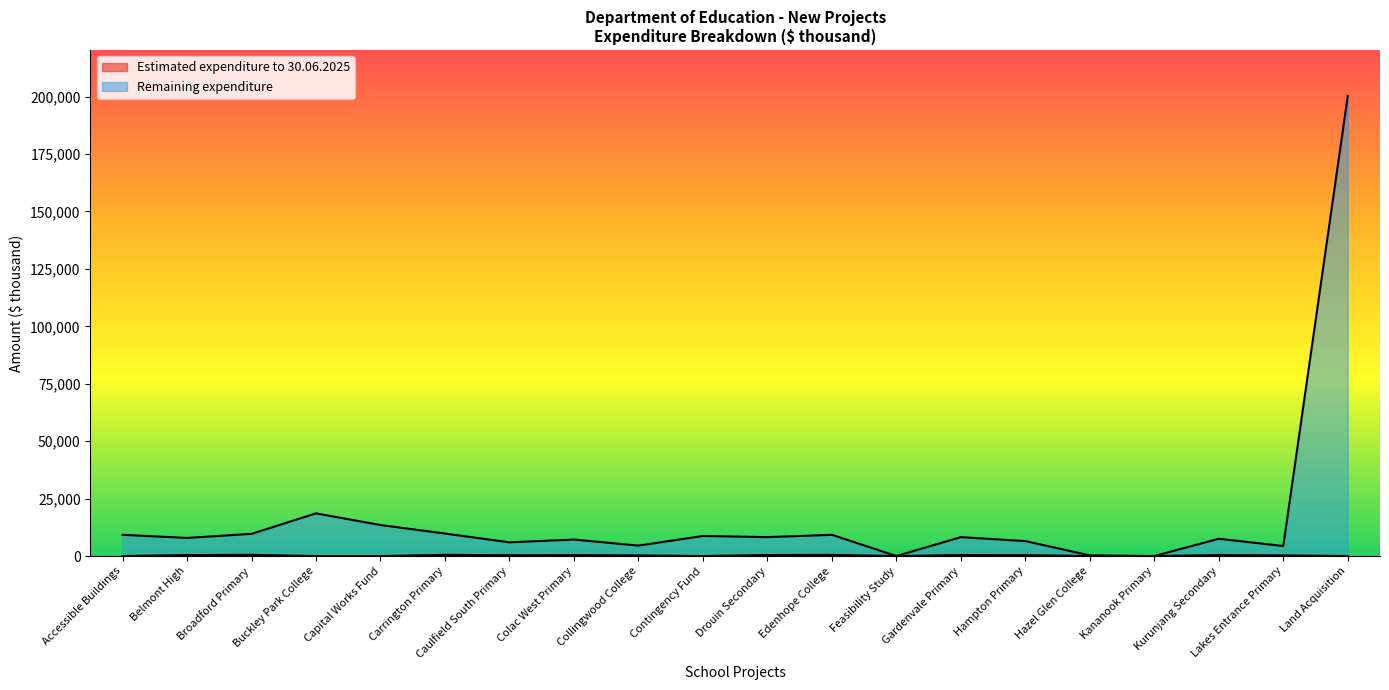

True or false: Remaining expenditure and Estimated expenditure to 30.06.2025 intersect in this chart.

False